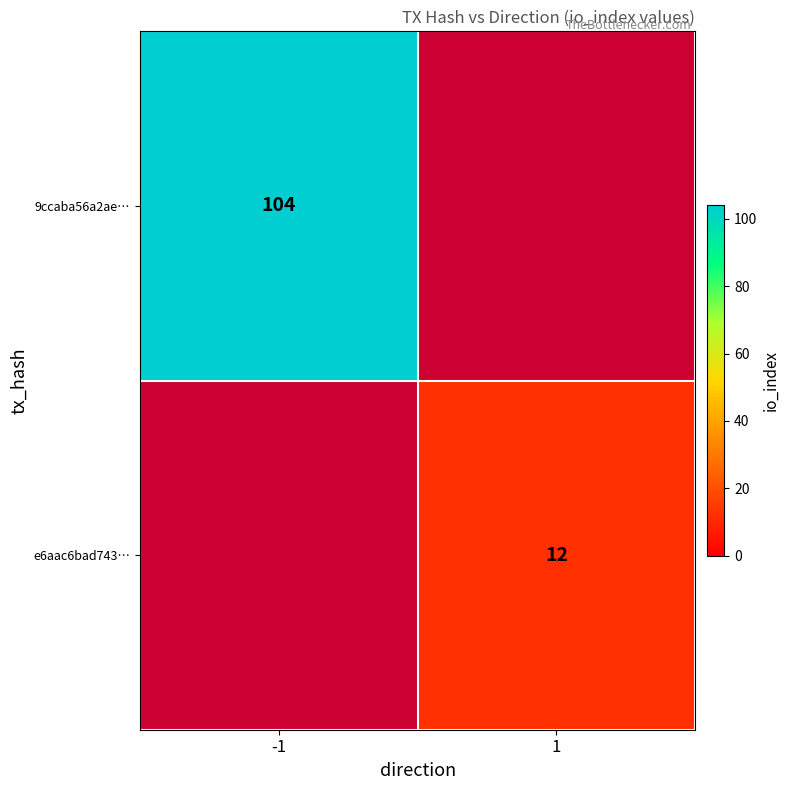

Count the number of data series in this chart.

2